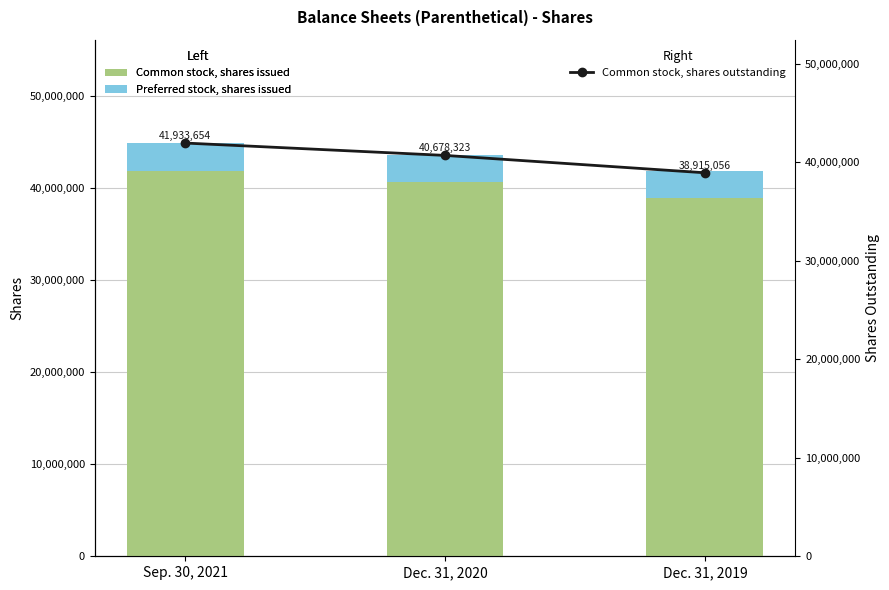

Which series has the largest range (max minus min)?

Common stock, shares issued